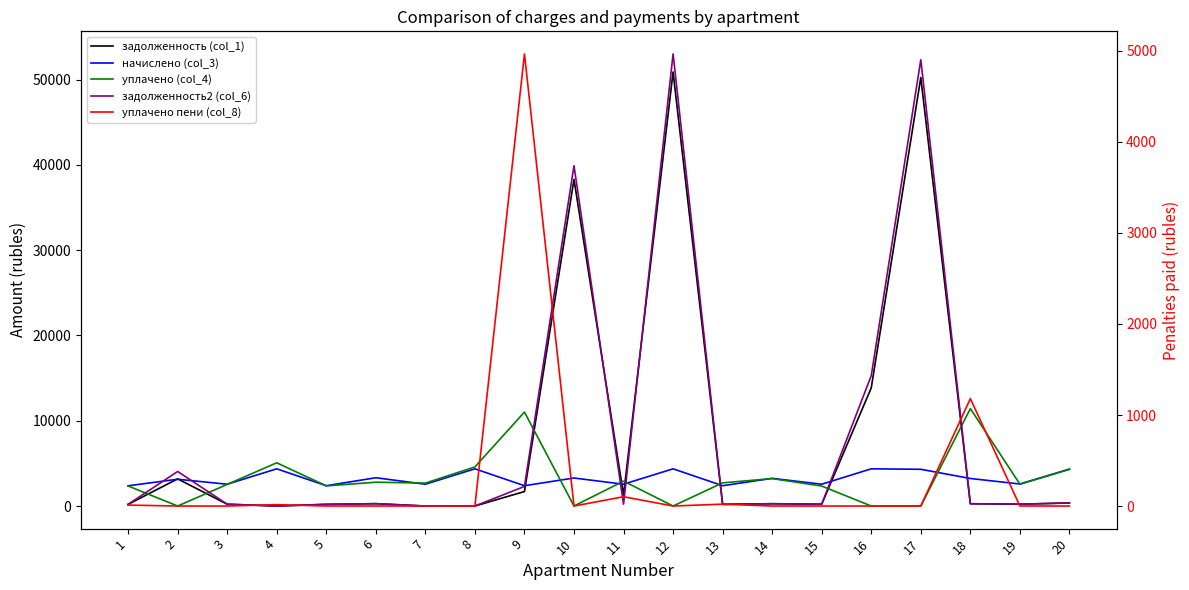

How many positive values does the уплачено (col_4) series have?

15